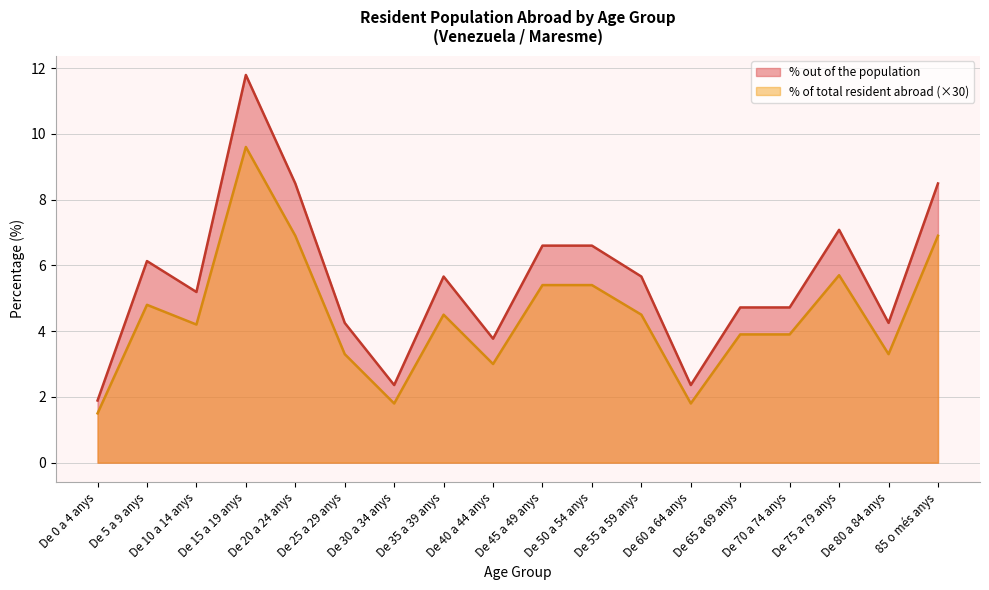

Reading left to right, transcribe all the data shown in this chart.

% out of the population: 1.9	6.1	5.2	11.8	8.5	4.2	2.4	5.7	3.8	6.6	6.6	5.7	2.4	4.7	4.7	7.1	4.2	8.5
% out of the total of the population resident abroad: 1.5	4.8	4.2	9.6	6.9	3.3	1.8	4.5	3.0	5.4	5.4	4.5	1.8	3.9	3.9	5.7	3.3	6.9